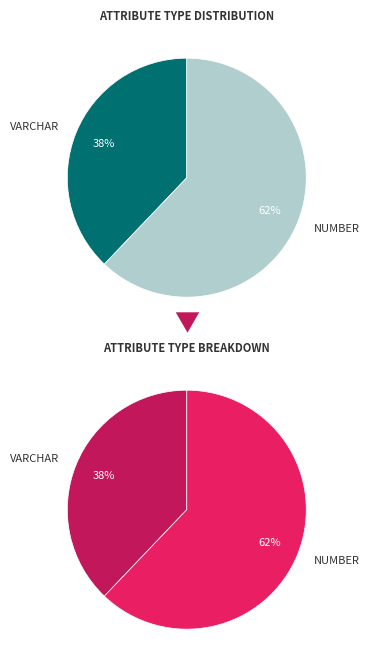

Is NUMBER the majority of the pie?

Yes